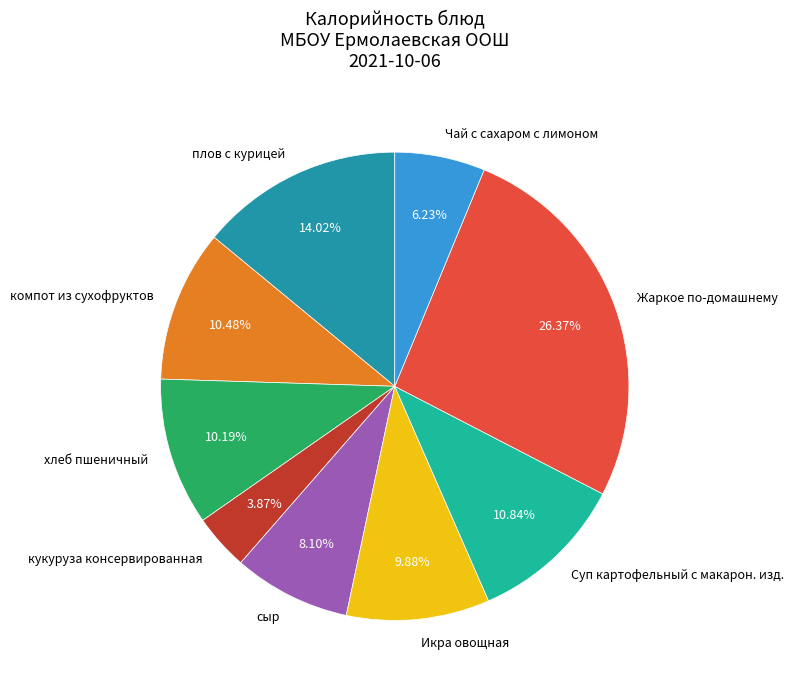

True or false: компот из сухофруктов accounts for 10% of the total.

True